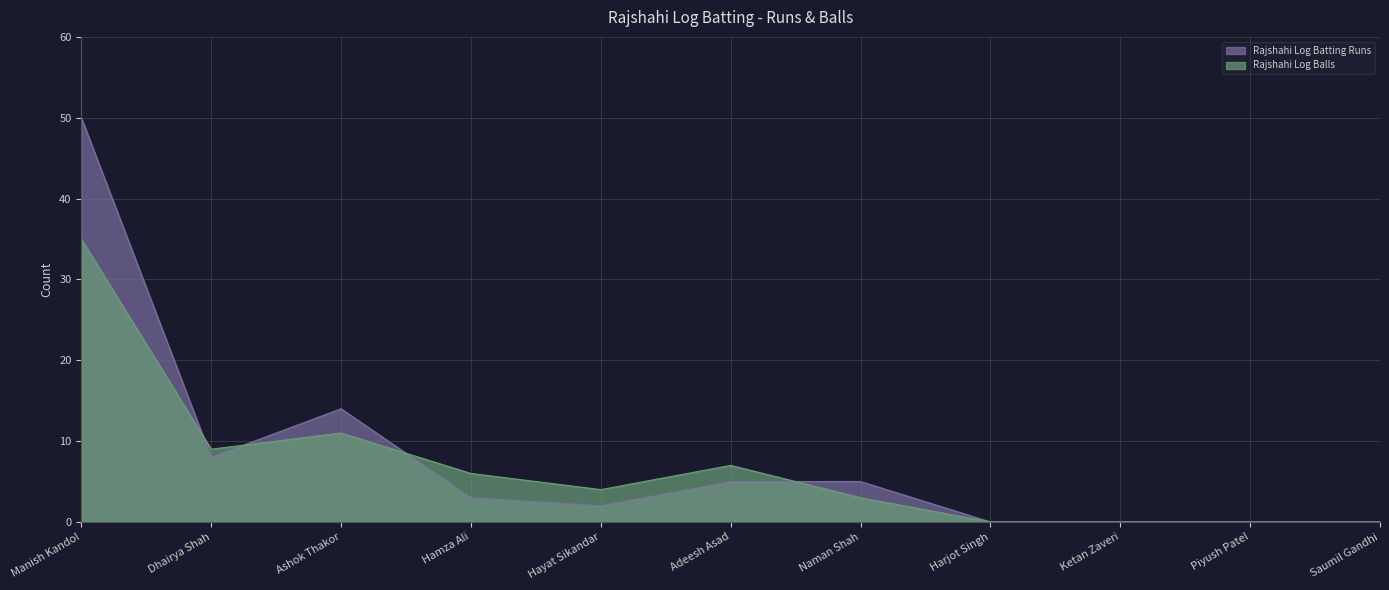

What value does the Rajshahi Log Balls series have at Manish Kandol, to the nearest 5?

35